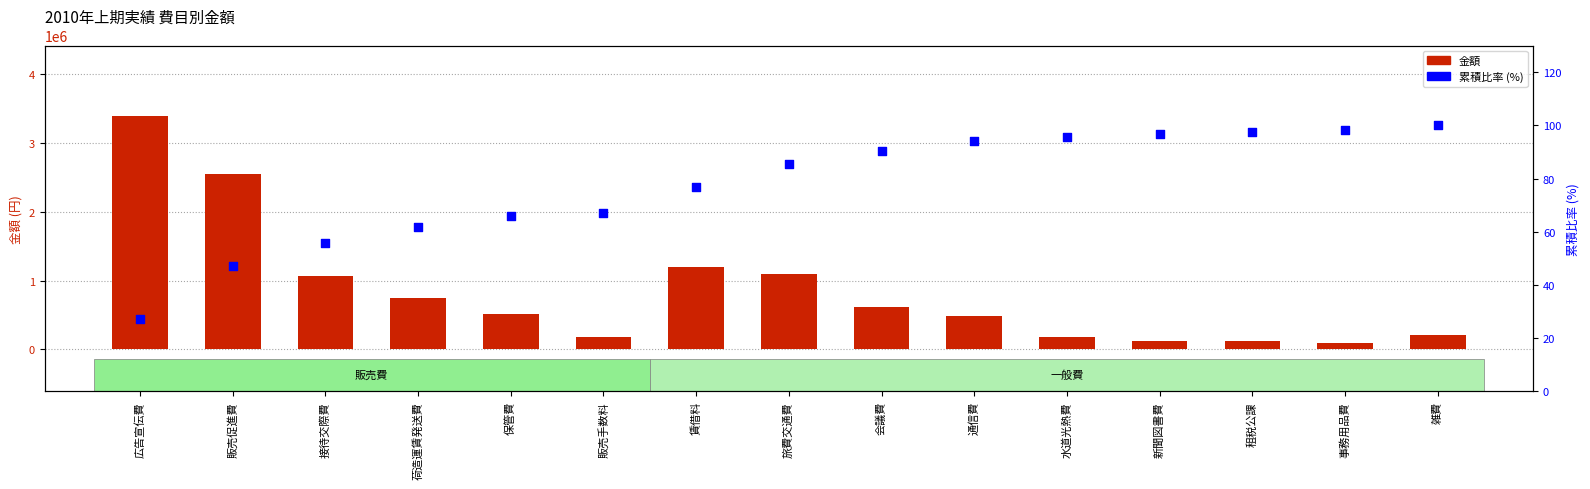

At which category is the sum across all series the highest?

広告宣伝費